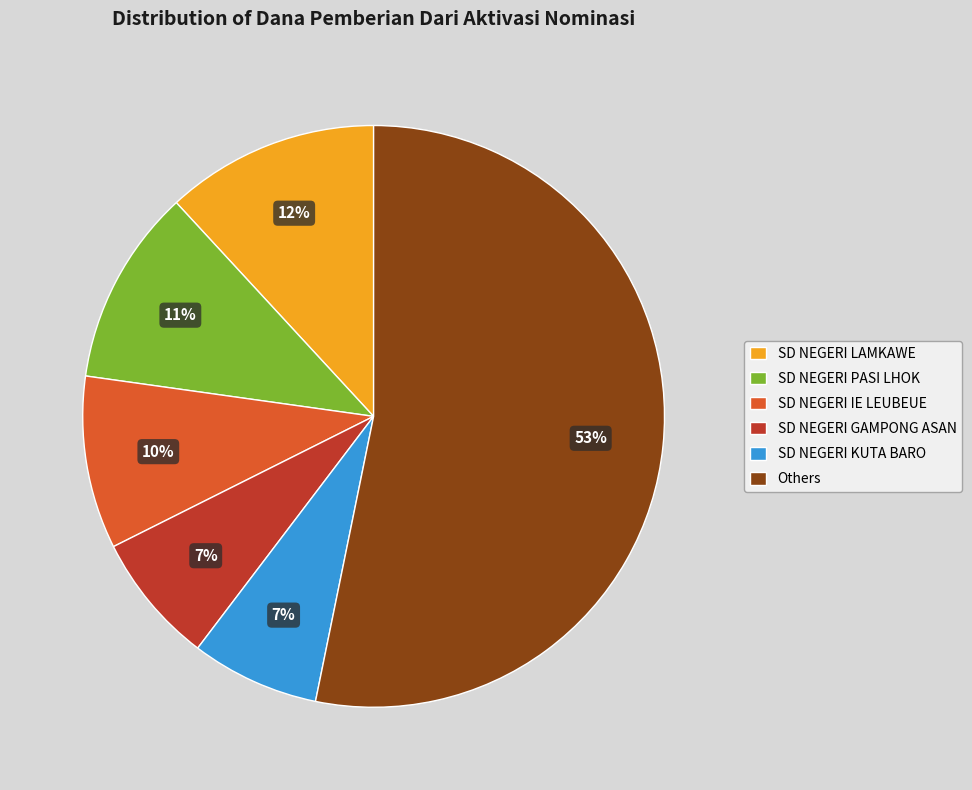

Is it true that SD NEGERI GAMPONG ASAN is 16% of the pie?

False